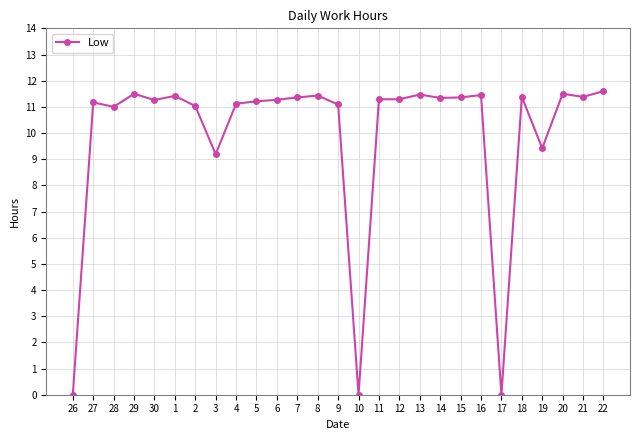

Which has a higher value, 17 or 7?

7